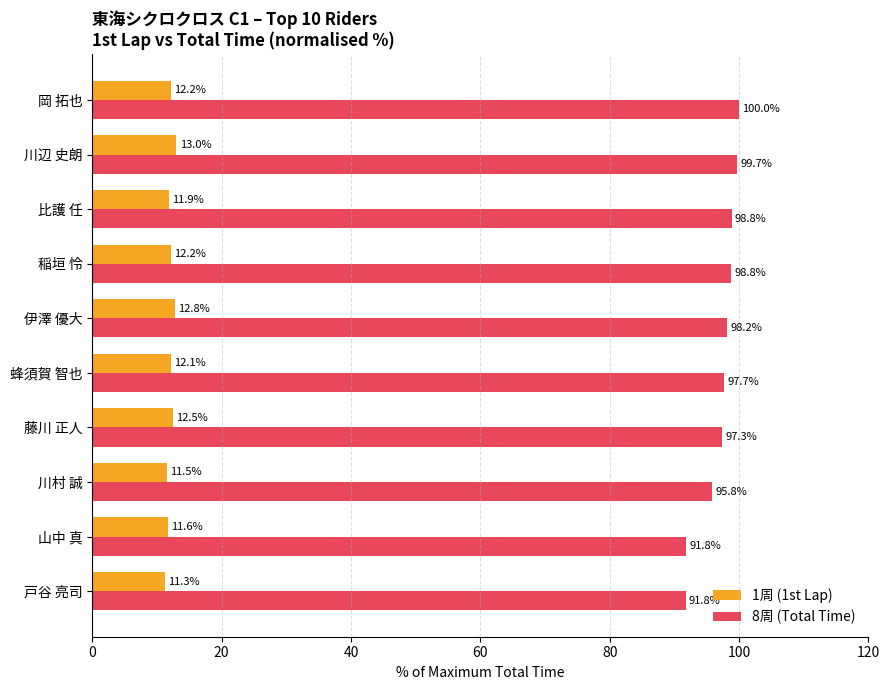

Read the 1周 (1st Lap) value at 稲垣 怜.

12.2